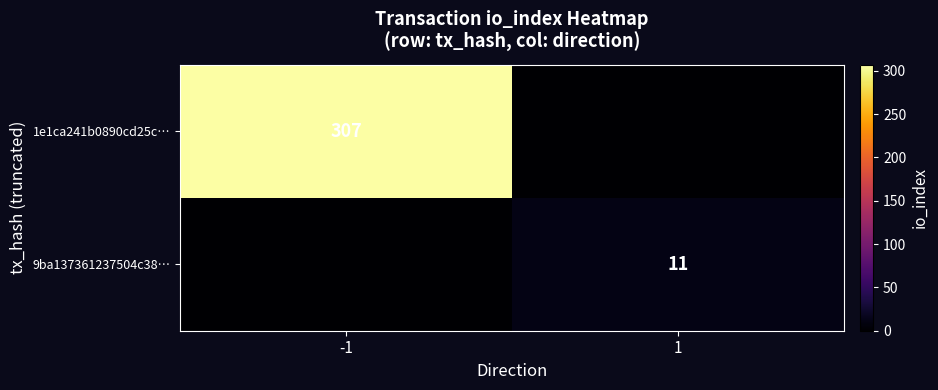

True or false: 1e1ca241b0890cd25c… has a value of 213 at -1.

False